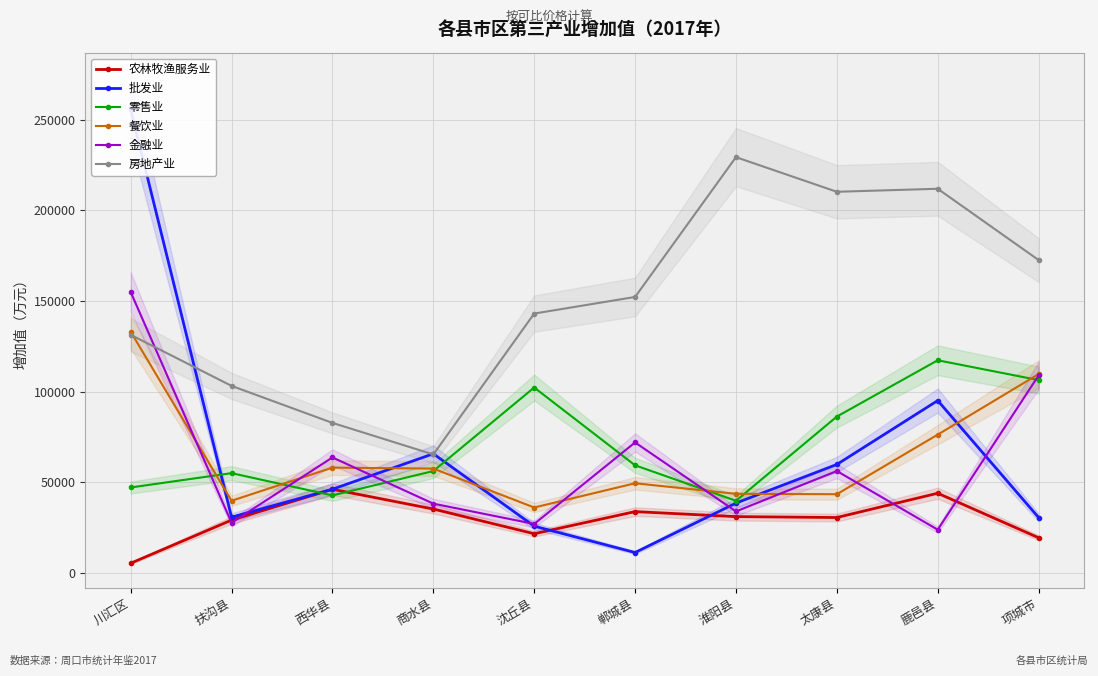

The value of 房地产业 at 扶沟县 is 59211. True or false?

False